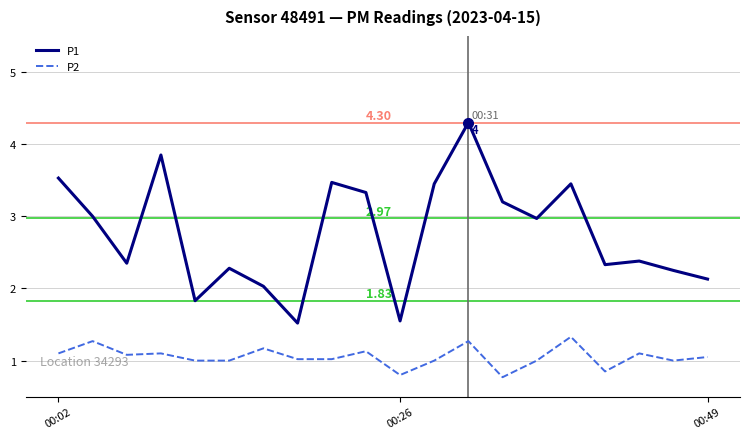

What is the highest value of the P2 series?

1.3